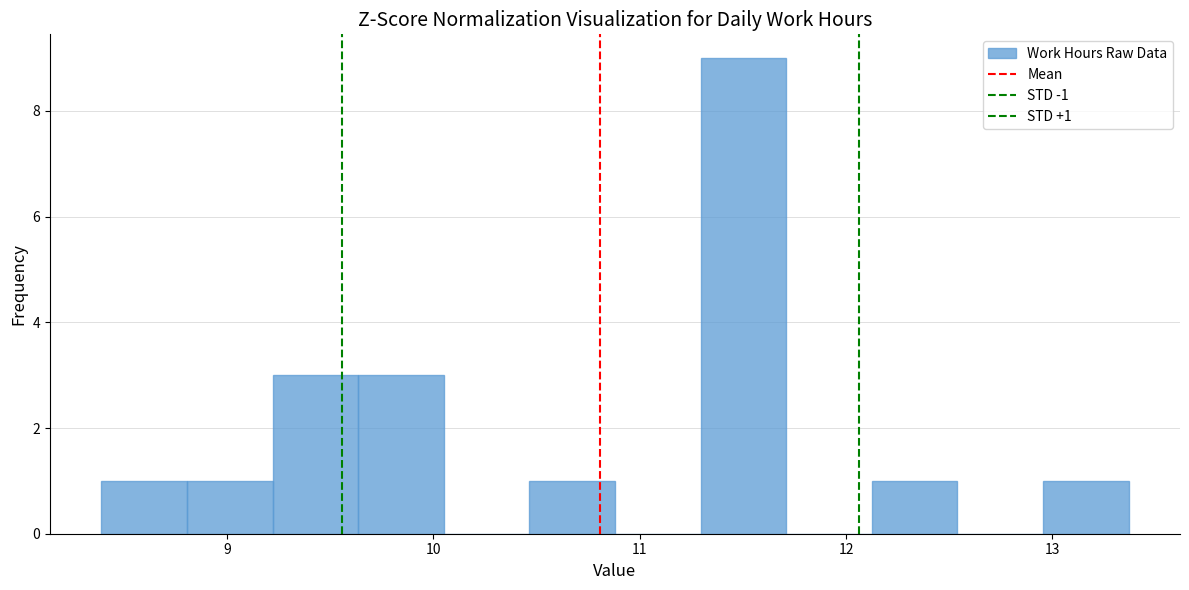

Which range on the x-axis has the tallest bar?

11.3 to 11.7